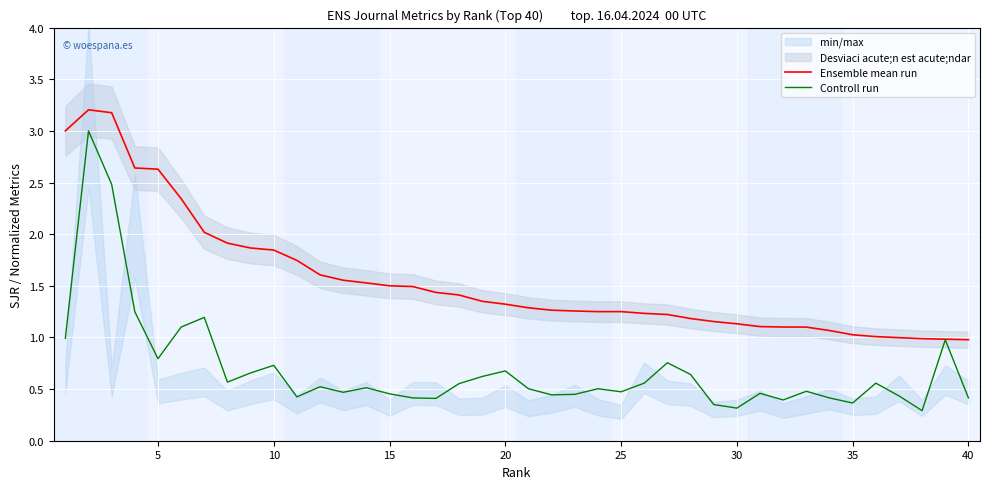

What value does the Ensemble mean run series have at 30?

1.1